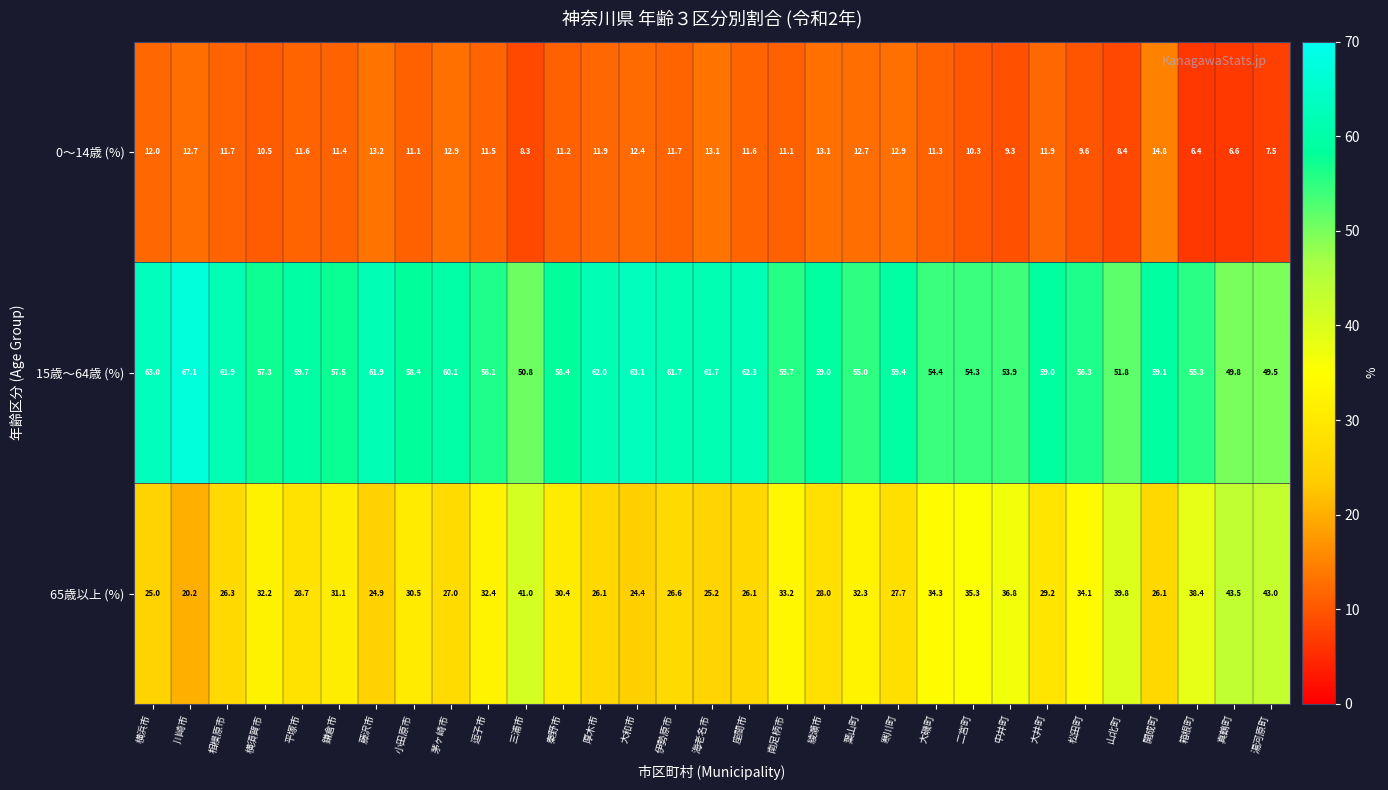

Rank the series by their maximum value, from lowest to highest.

0～14歳 (%), 65歳以上 (%), 15歳～64歳 (%)